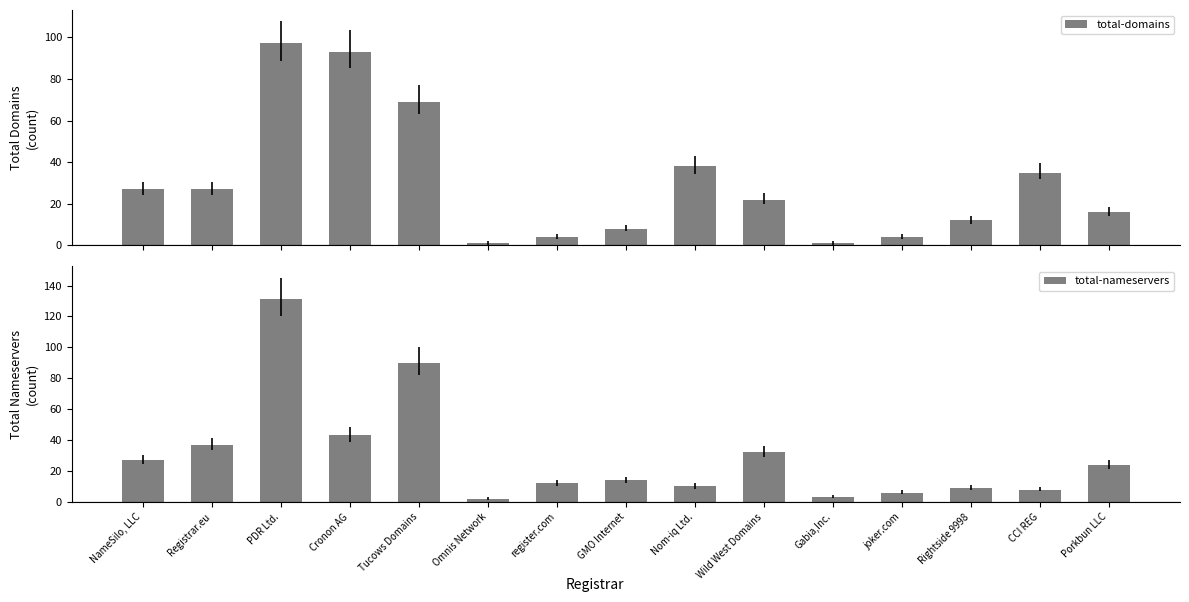

Reading left to right, extract all data points from this chart.

total-domains: 27	27	97	93	69	1	4	8	38	22	1	4	12	35	16
total-nameservers: 27	37	131	43	90	2	12	14	10	32	3	6	9	8	24